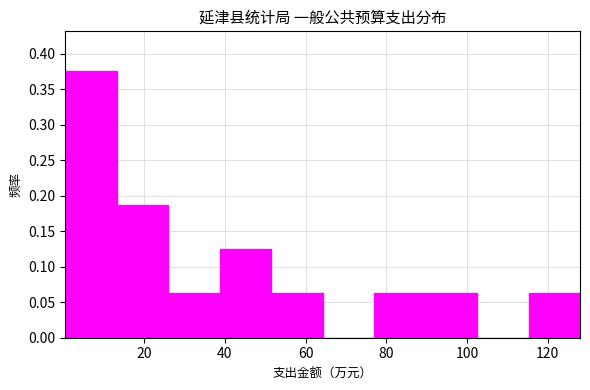

Reading left to right, transcribe this chart: for each bar, give the range it covers on the x-axis and its height. Neither the bar edges nor the heights are printed on the chart, so give them approximately, as read against the axes.

0 to 14: 0.375
14 to 26: 0.190
26 to 38: 0.065
38 to 52: 0.125
52 to 64: 0.065
64 to 78: 0
78 to 90: 0.065
90 to 102: 0.065
102 to 116: 0
116 to 128: 0.065